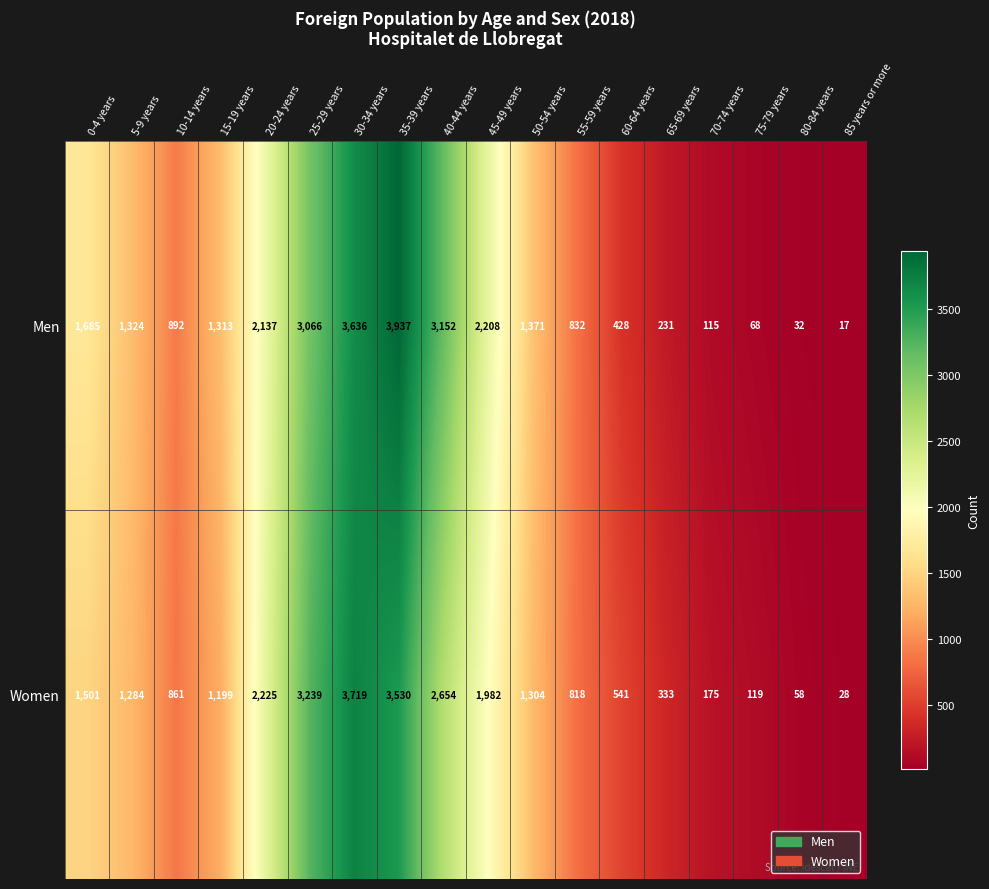

Where does the Men series first go above 1324?

0-4 years